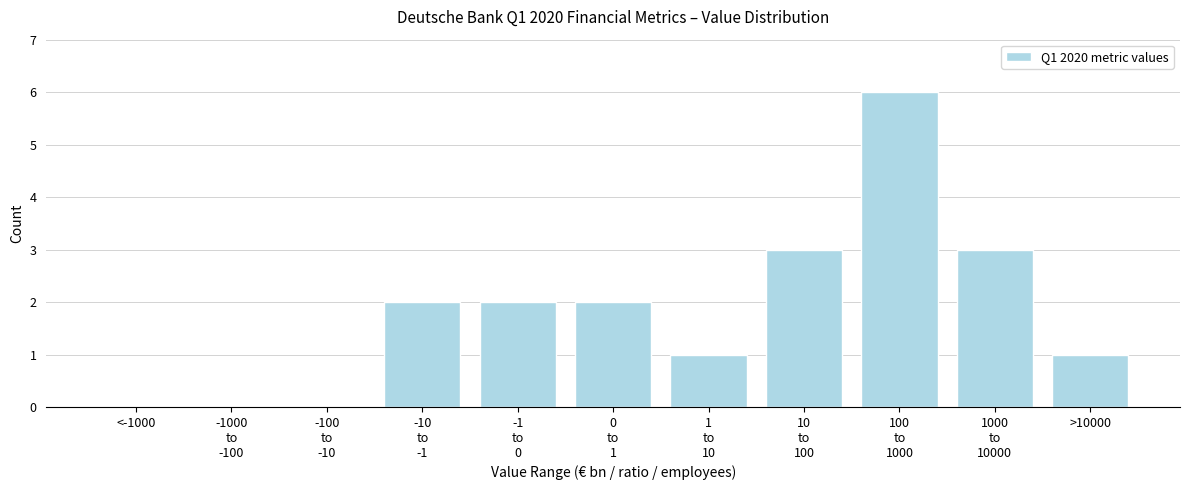

What is the sum of all values?

20